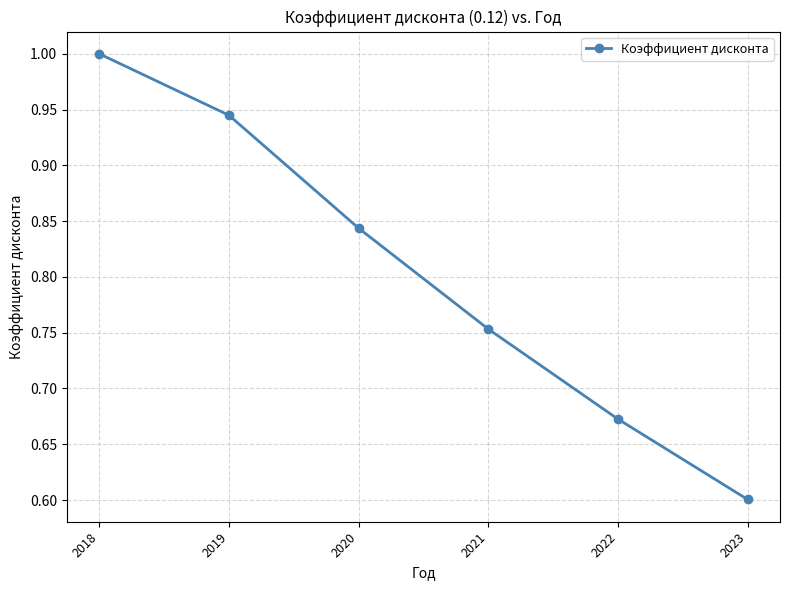

Rank the categories by value from lowest to highest.

2023, 2022, 2021, 2020, 2019, 2018